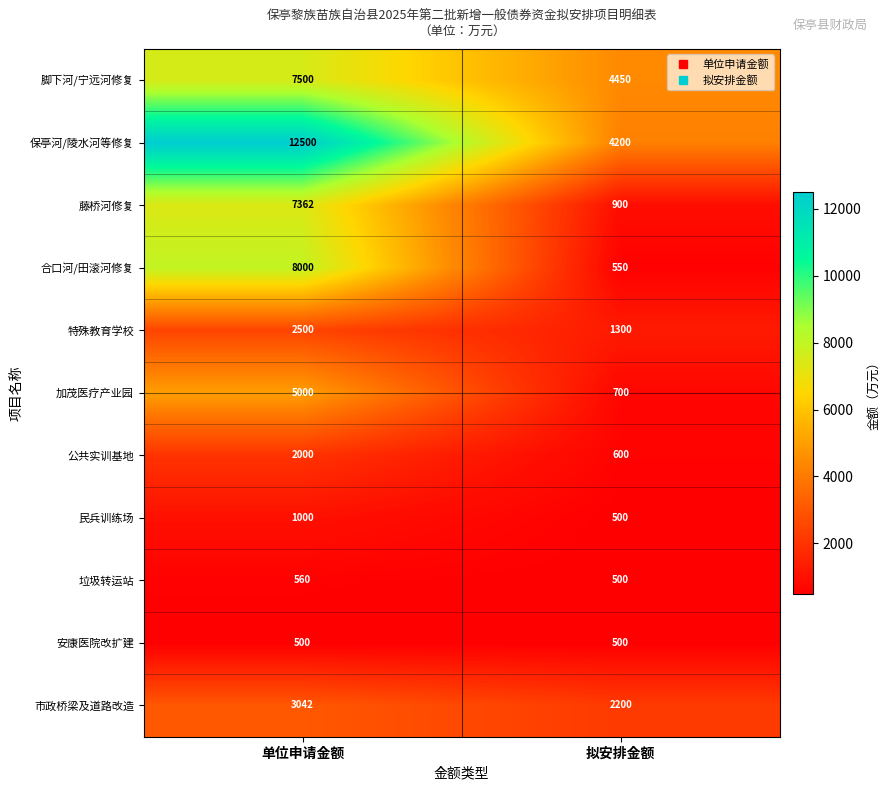

What is the difference between the maximum and minimum values in the 特殊教育学校 series?

1200